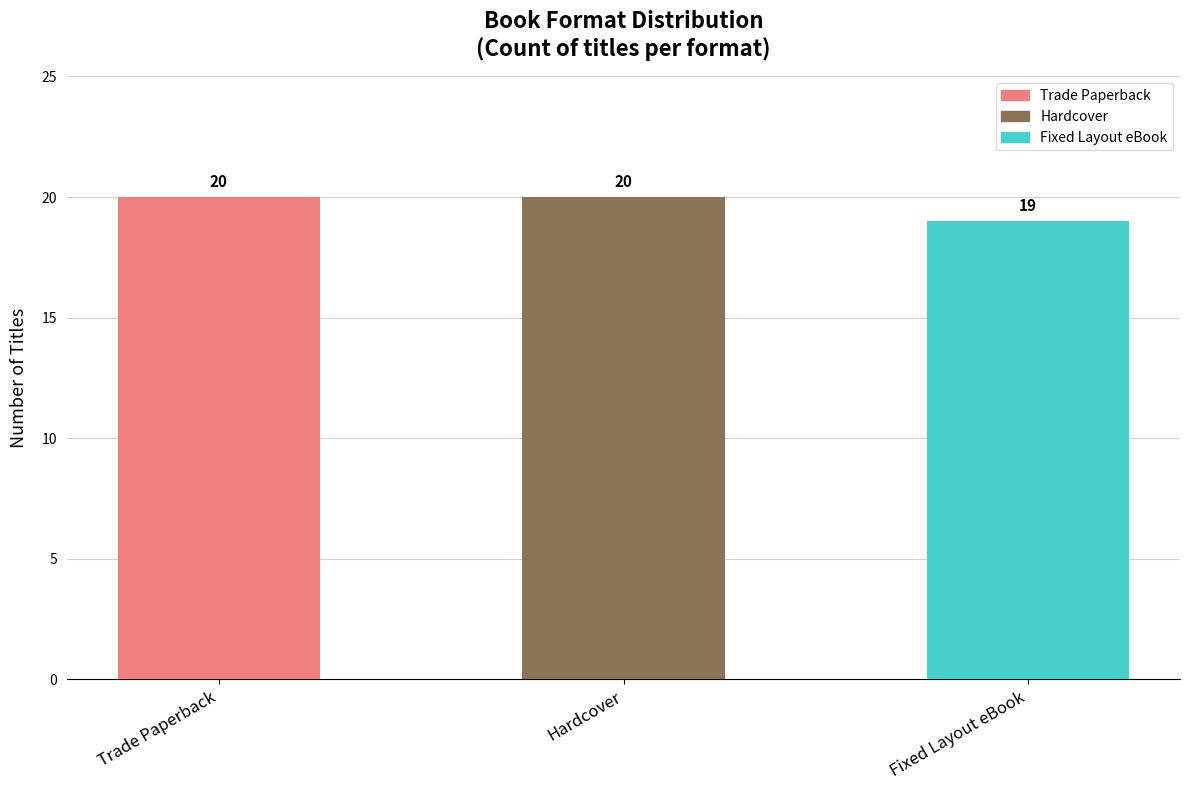

Count the values in the range 19 to 20.

3